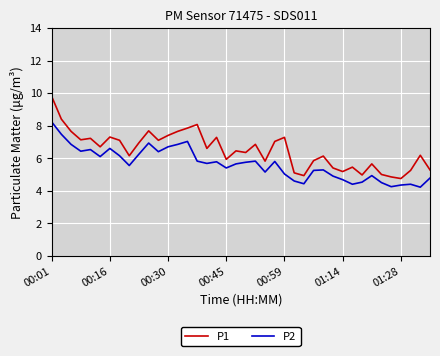

True or false: P1 and P2 intersect in this chart.

False